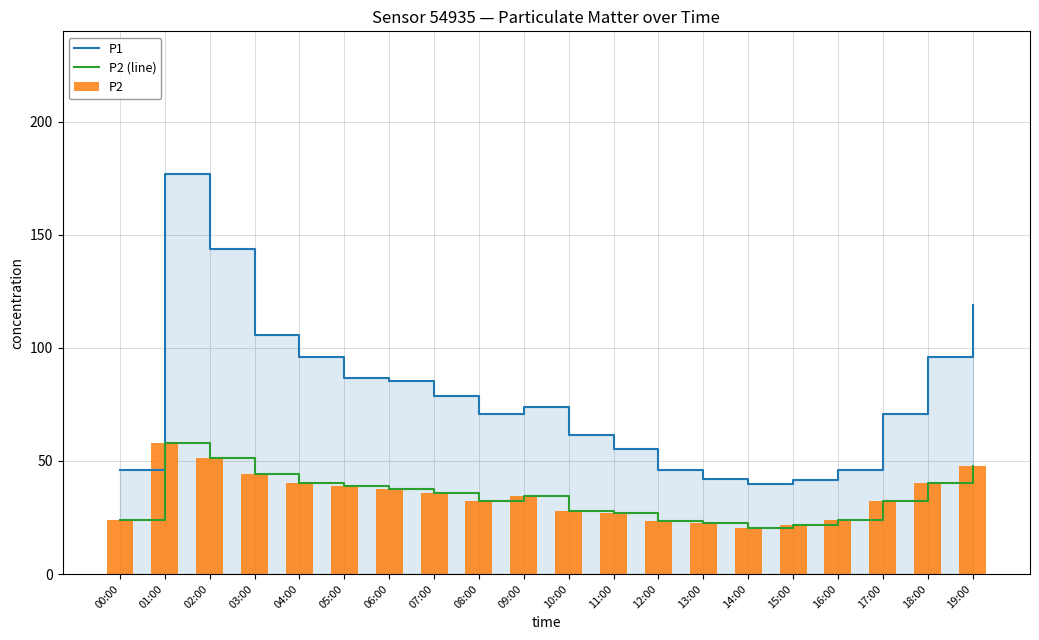

Which series changed the most between 02:00 and 06:00?

P1